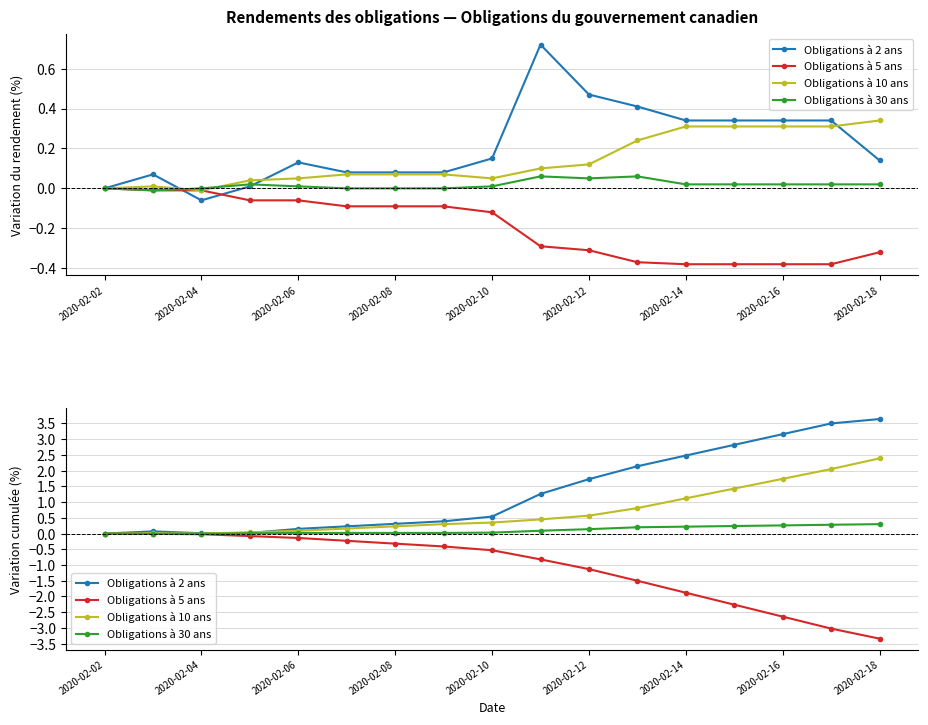

Reading right to left, extract all data points from this chart.

Obligations à 2 ans: 3.6	3.5	3.2	2.8	2.5	2.1	1.7	1.3	0.5	0.4	0.3	0.2	0.2	0.0	0.0	0.1	0.0
Obligations à 5 ans: -3.3	-3.0	-2.6	-2.3	-1.9	-1.5	-1.1	-0.8	-0.5	-0.4	-0.3	-0.2	-0.1	-0.1	-0.0	-0.0	0.0
Obligations à 10 ans: 2.4	2.1	1.7	1.4	1.1	0.8	0.6	0.5	0.4	0.3	0.2	0.2	0.1	0.0	0.0	0.0	0.0
Obligations à 30 ans: 0.3	0.3	0.3	0.2	0.2	0.2	0.1	0.1	0.0	0.0	0.0	0.0	0.0	0.0	-0.0	-0.0	0.0